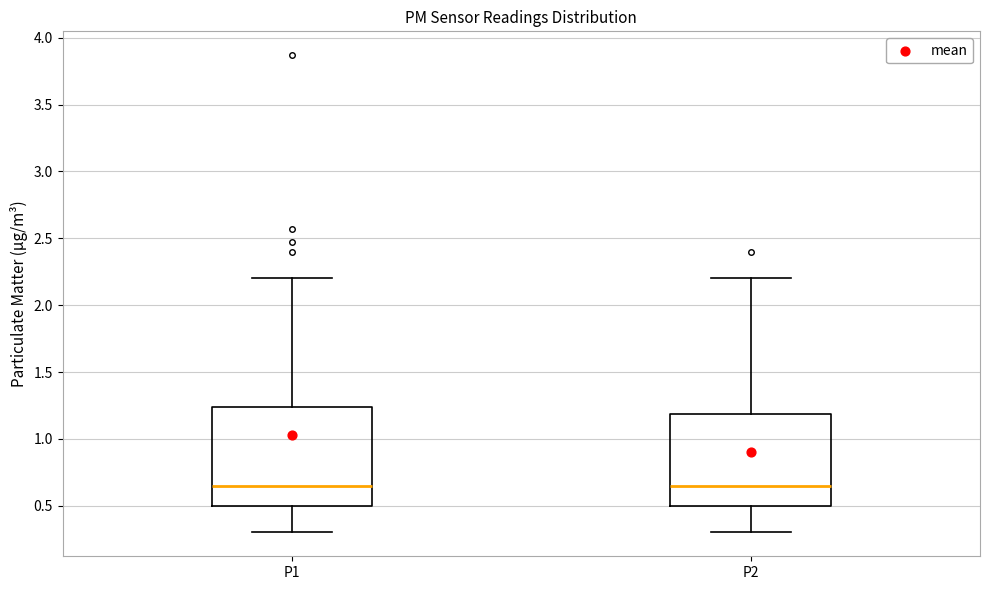

Reading left to right, read every box against the y-axis: the position of its median line, the range the box covers, and the ends of its whiskers. The values are not printed on the chart, so give them approximately, as read against the axis.

P1: median 0.65, box 0.50 to 1.25, whiskers 0.30 to 2.20
P2: median 0.65, box 0.50 to 1.20, whiskers 0.30 to 2.20